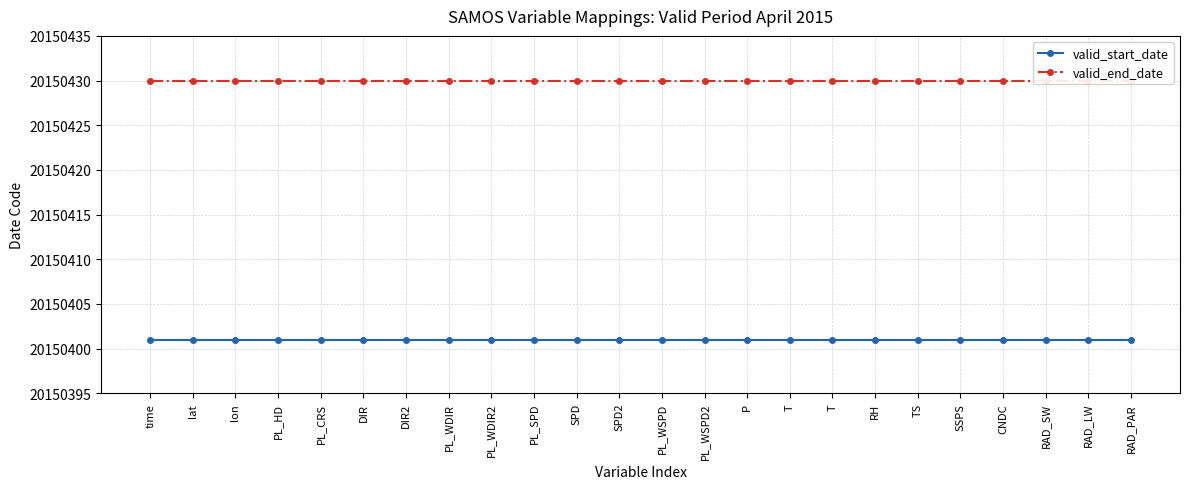

What is the sum of all valid_end_date values?

483610320